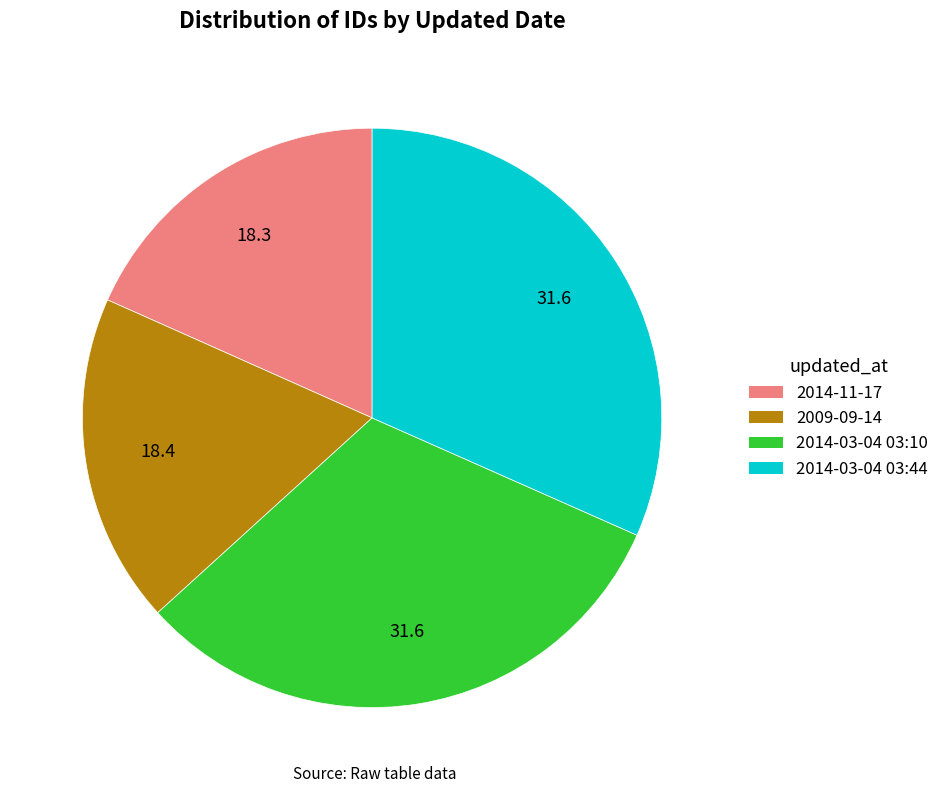

Is it true that 2014-03-04 03:10 is 20% of the pie?

False